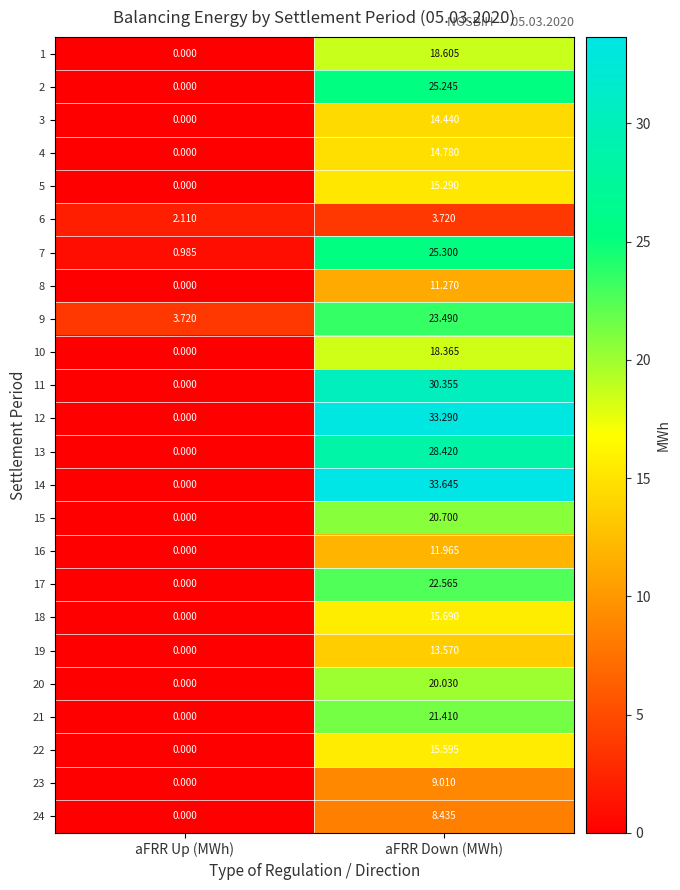

At which category is the sum across all series the highest?

aFRR Down (MWh)